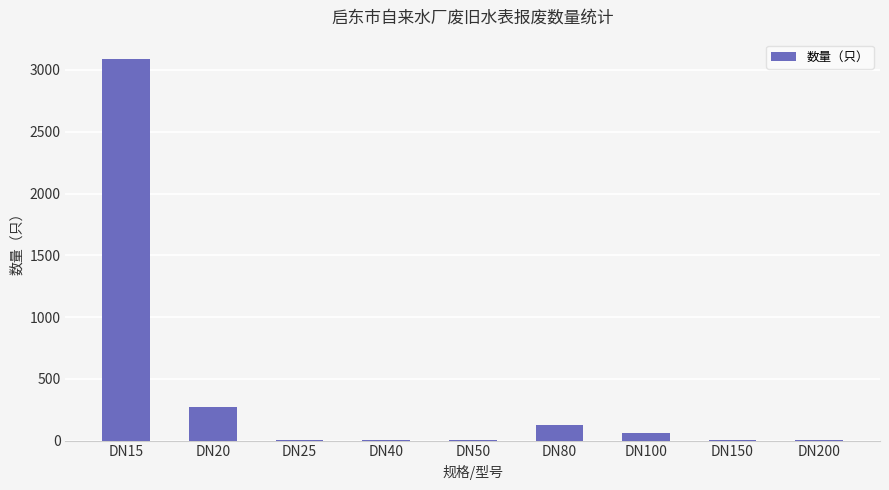

The value at DN25 is 4. True or false?

True